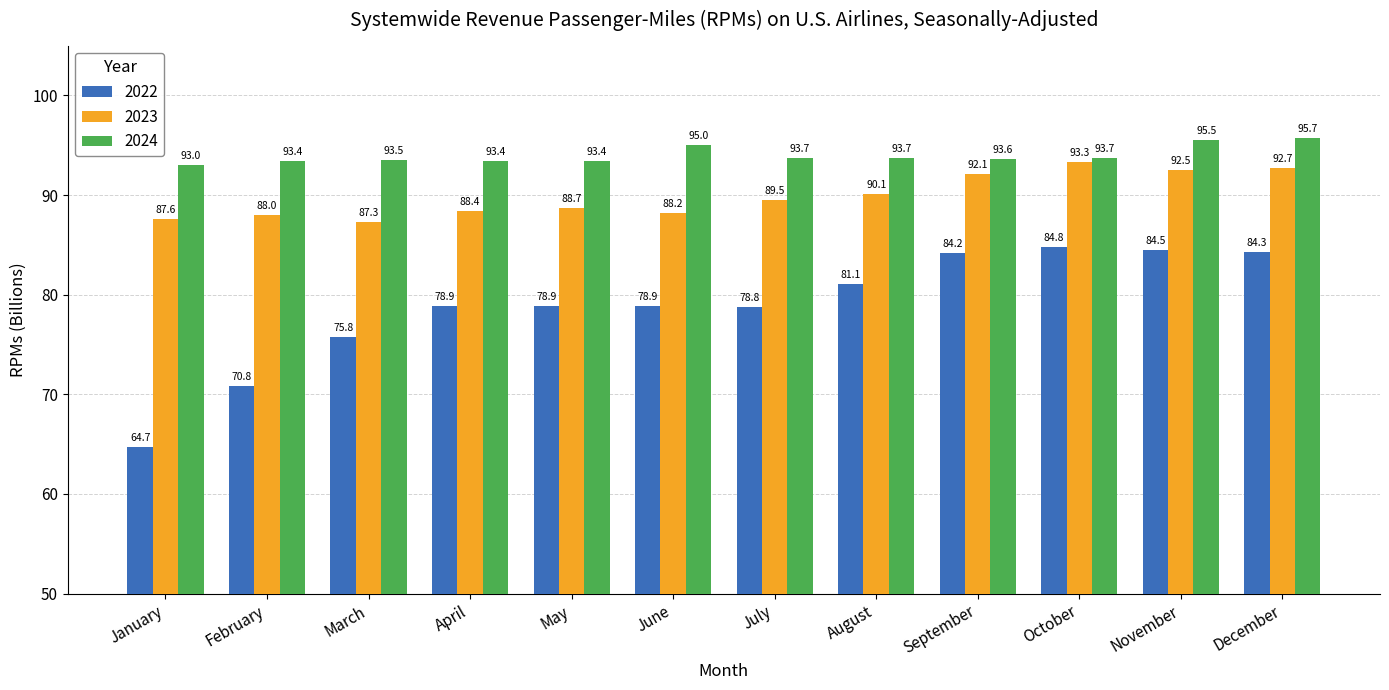

Count the number of categories in the chart.

12